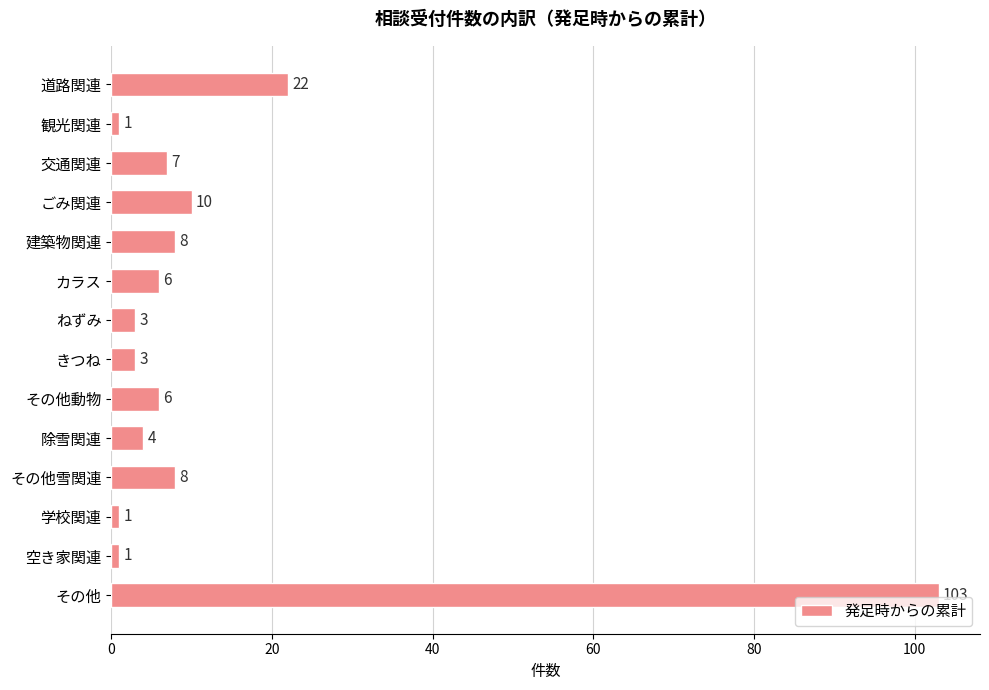

What is the difference between the maximum and minimum values?

102